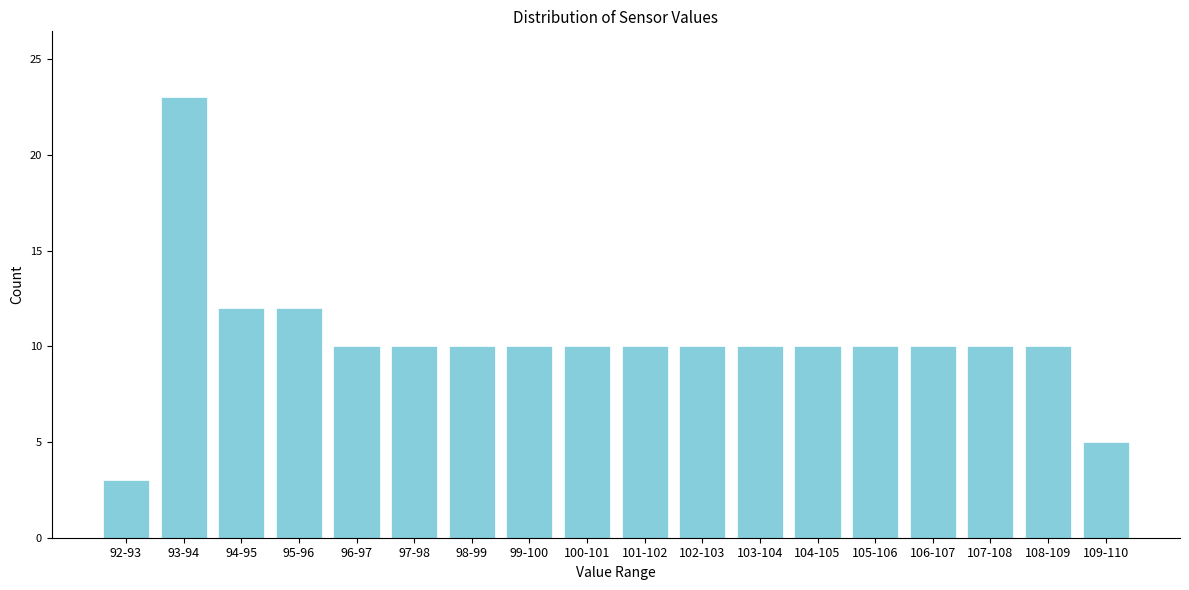

Reading left to right, transcribe all the data shown in this chart.

92-93=3	93-94=23	94-95=12	95-96=12	96-97=10	97-98=10	98-99=10	99-100=10	100-101=10	101-102=10	102-103=10	103-104=10	104-105=10	105-106=10	106-107=10	107-108=10	108-109=10	109-110=5